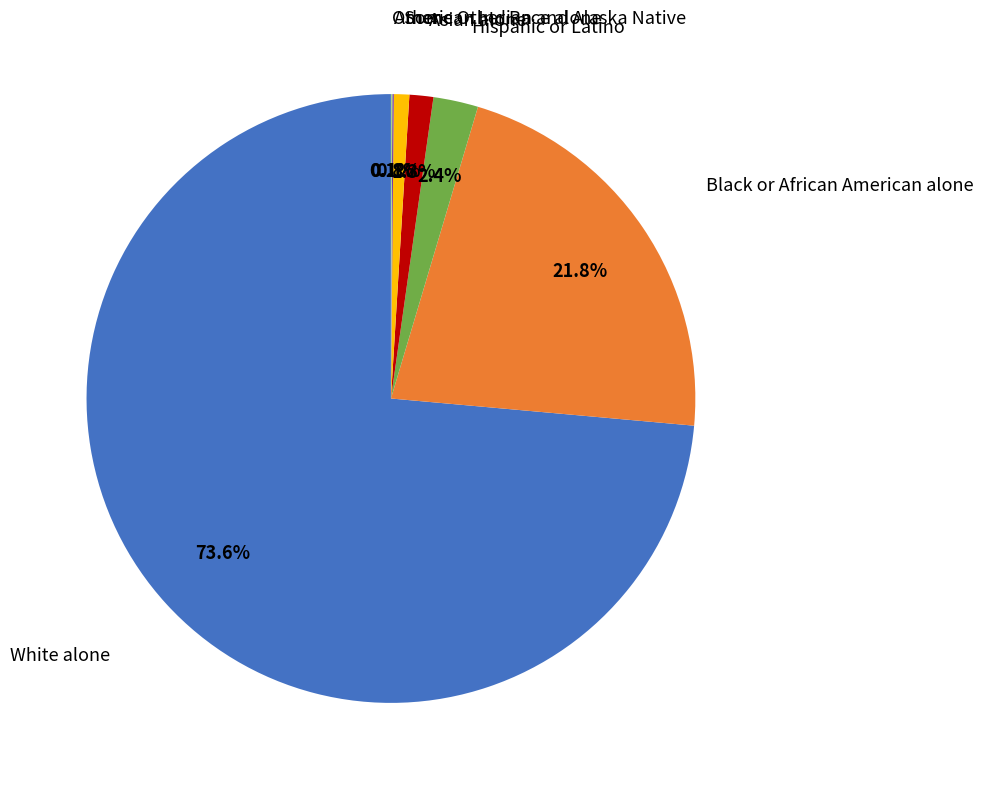

Is there a majority slice in this chart?

Yes